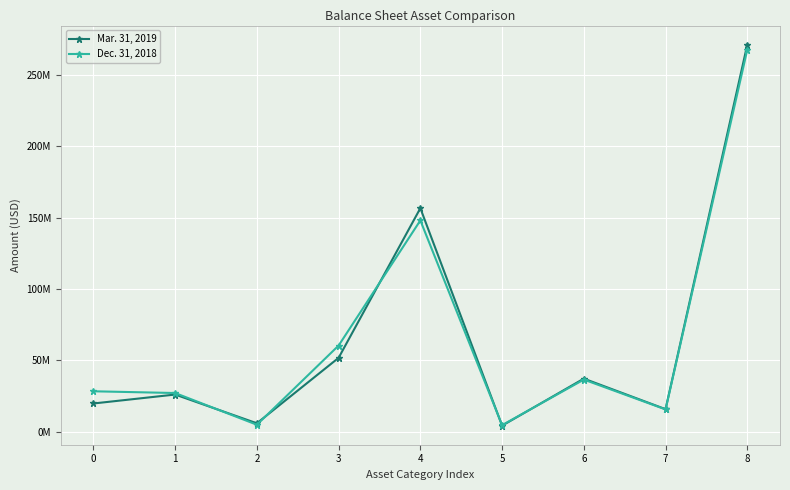

Which label corresponds to the largest value in the chart?

8